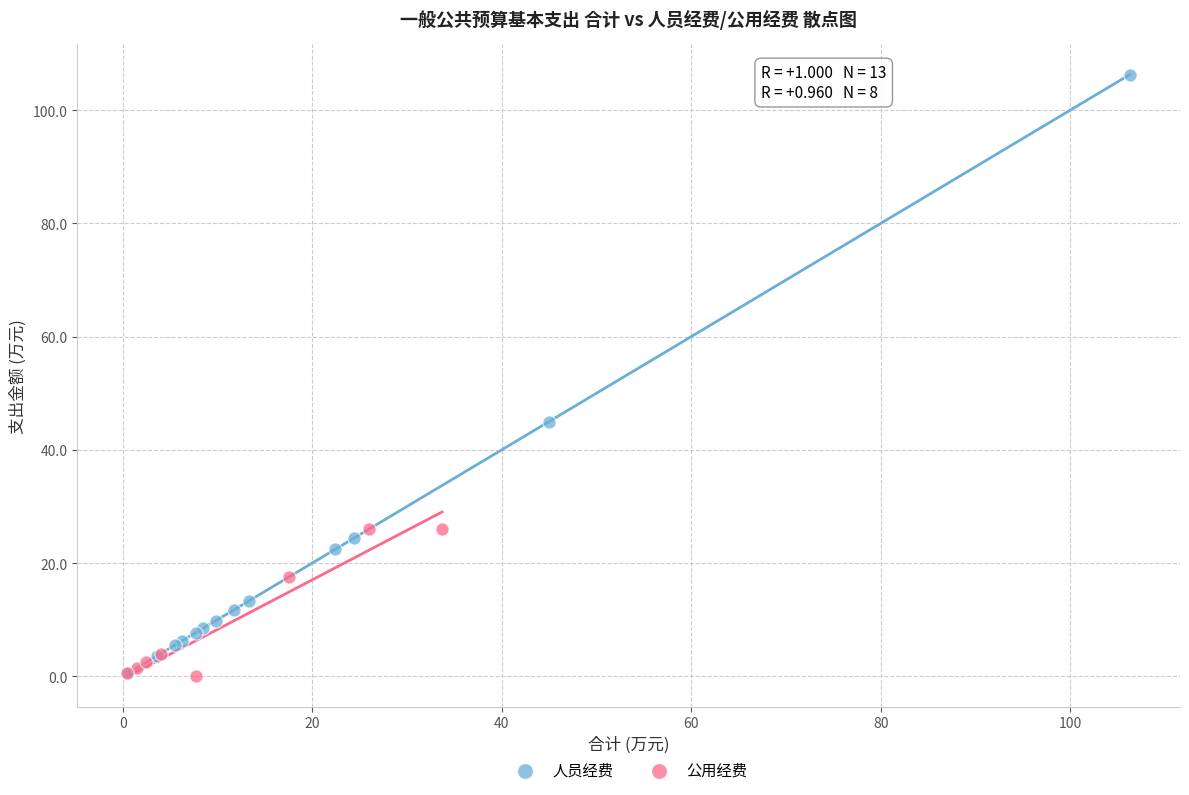

Which series has the widest spread of Y values?

人员经费